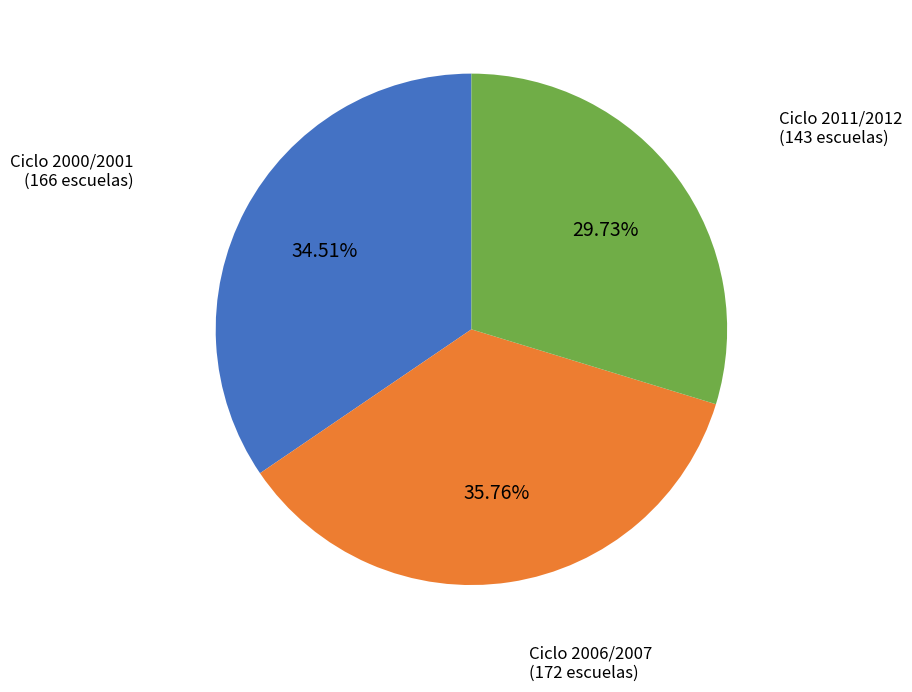

The Ciclo 2000/2001 slice represents 24% of the pie. True or false?

False